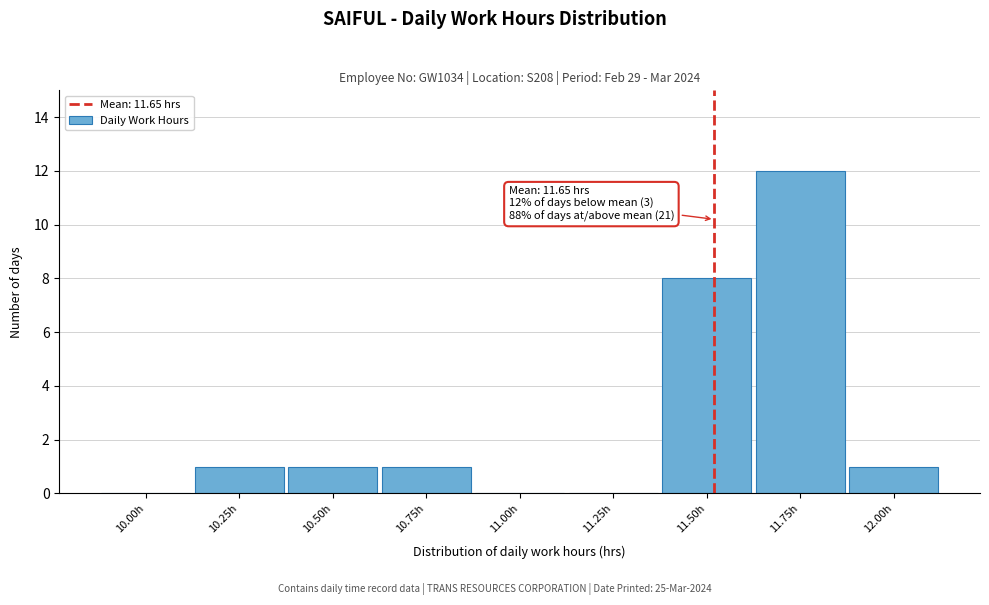

Reading left to right, what are all the values shown in this chart?

10.00h=0	10.25h=1	10.50h=1	10.75h=1	11.00h=0	11.25h=0	11.50h=8	11.75h=12	12.00h=1